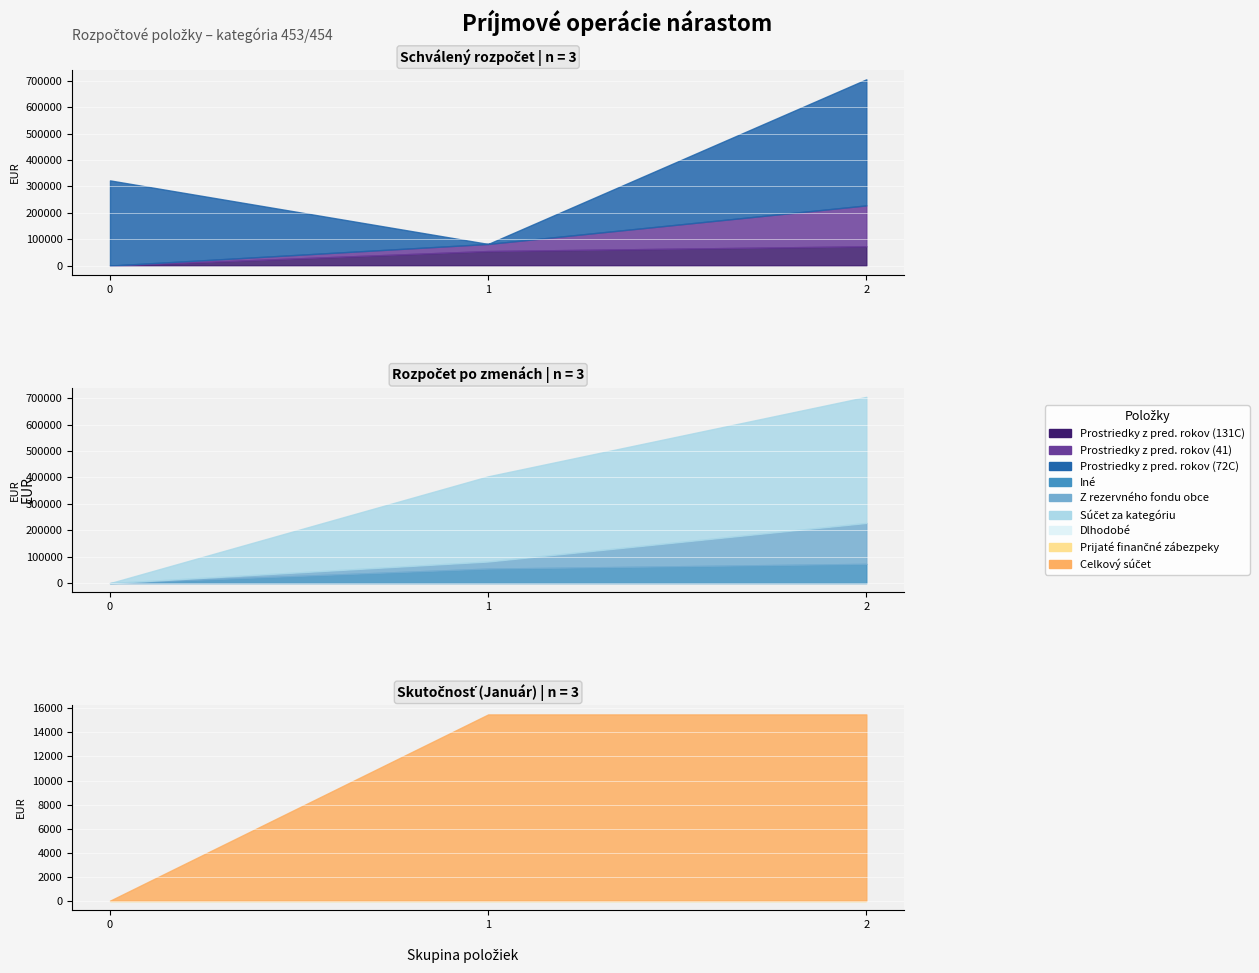

True or false: Schválený rozpočet and Rozpočet po zmenách intersect in this chart.

True